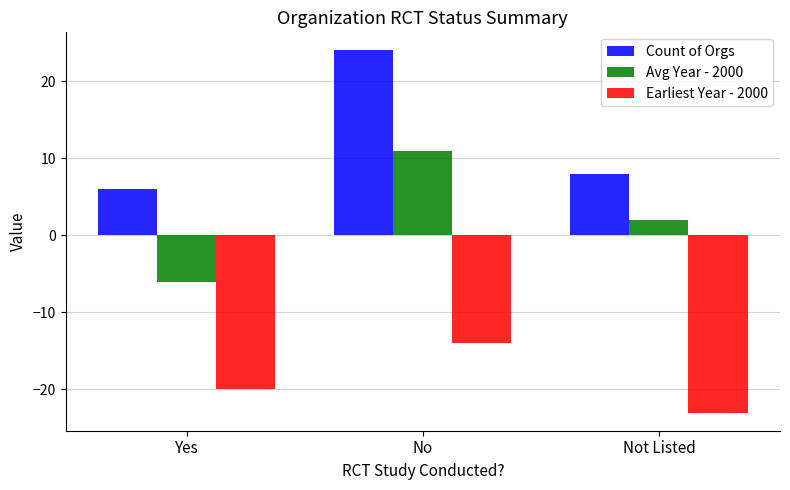

What is the label of the 3rd bar from the right?

Yes